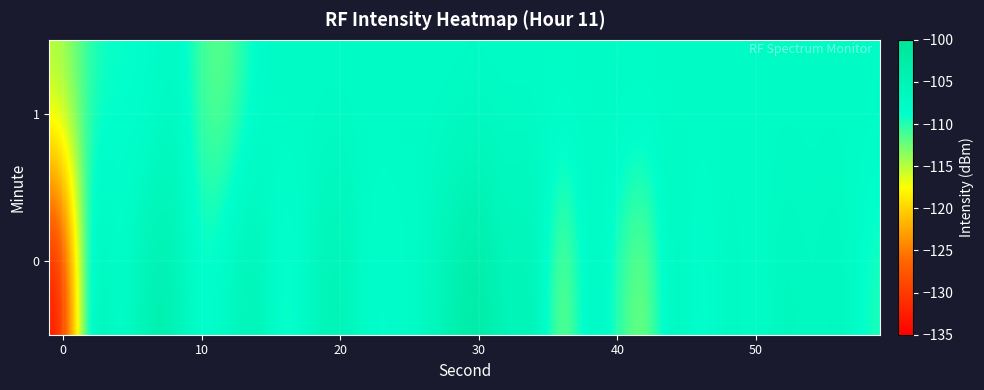

List the series in order of their peak value, highest first.

0, 1